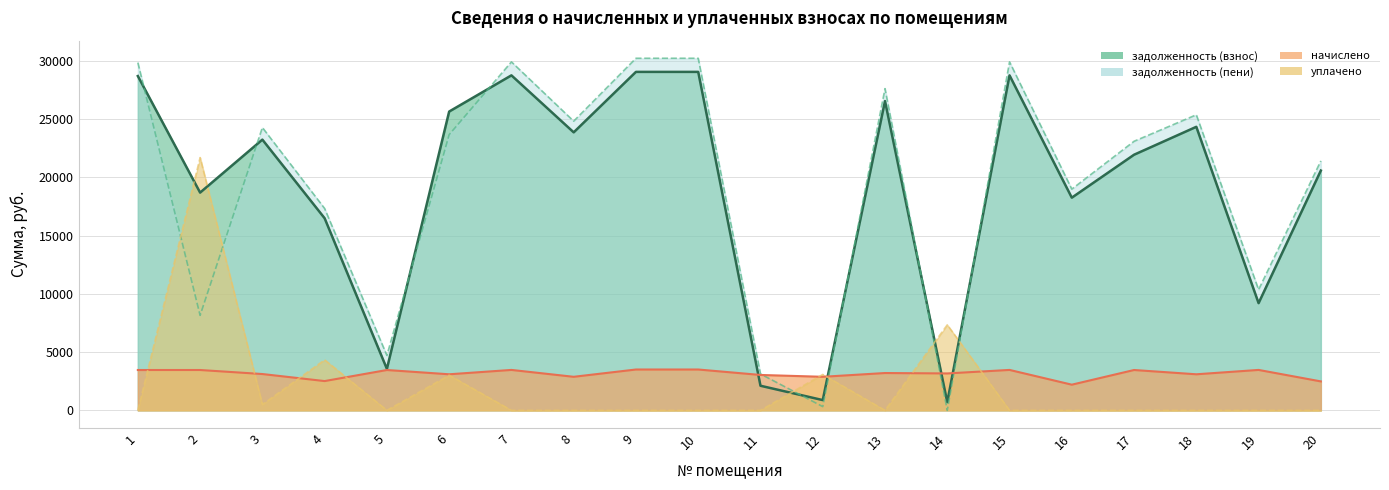

Is it true that уплачено equals 0.0 at 10?

True